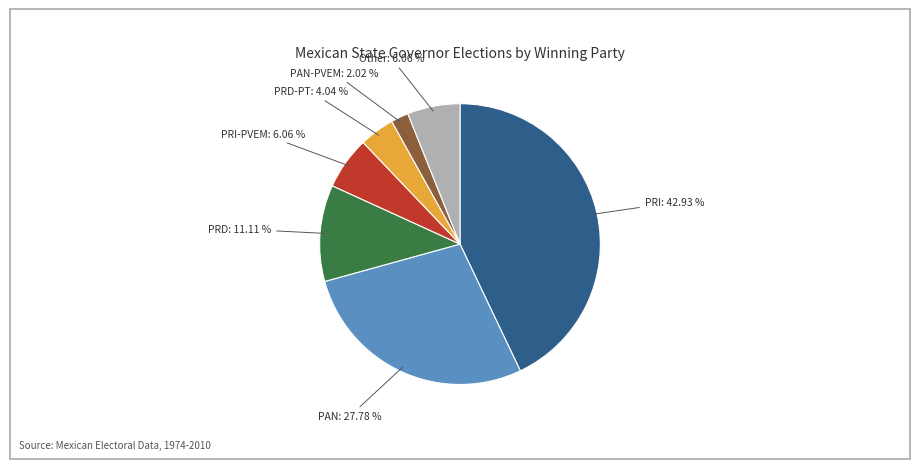

Do Other and PRI together represent more than half of the pie?

No